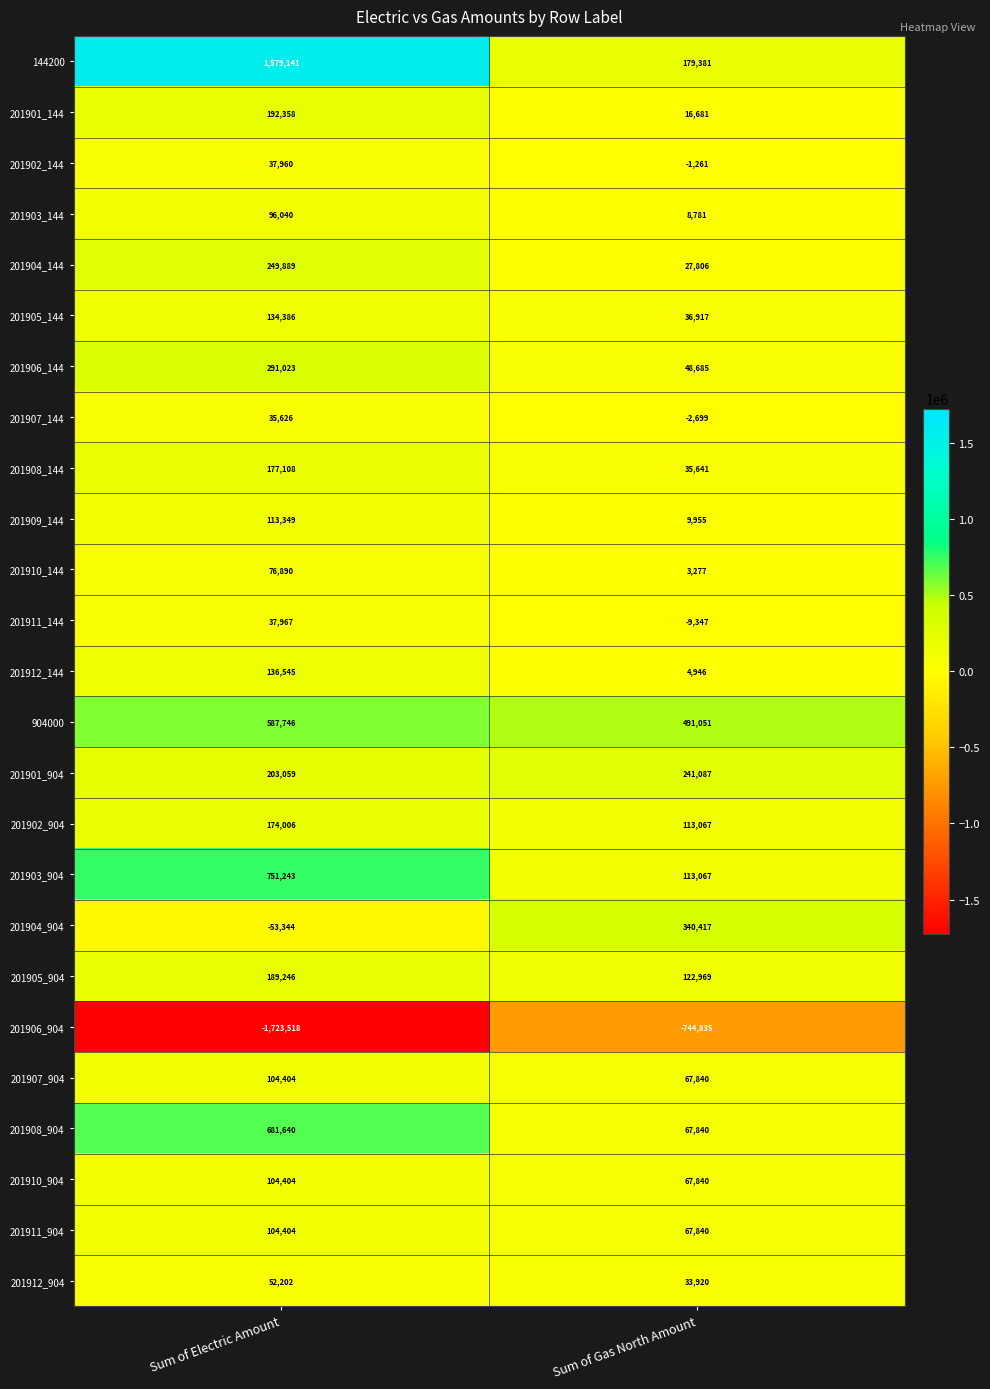

Which category has the lowest value in the 201912_904 series?

Sum of Gas North Amount